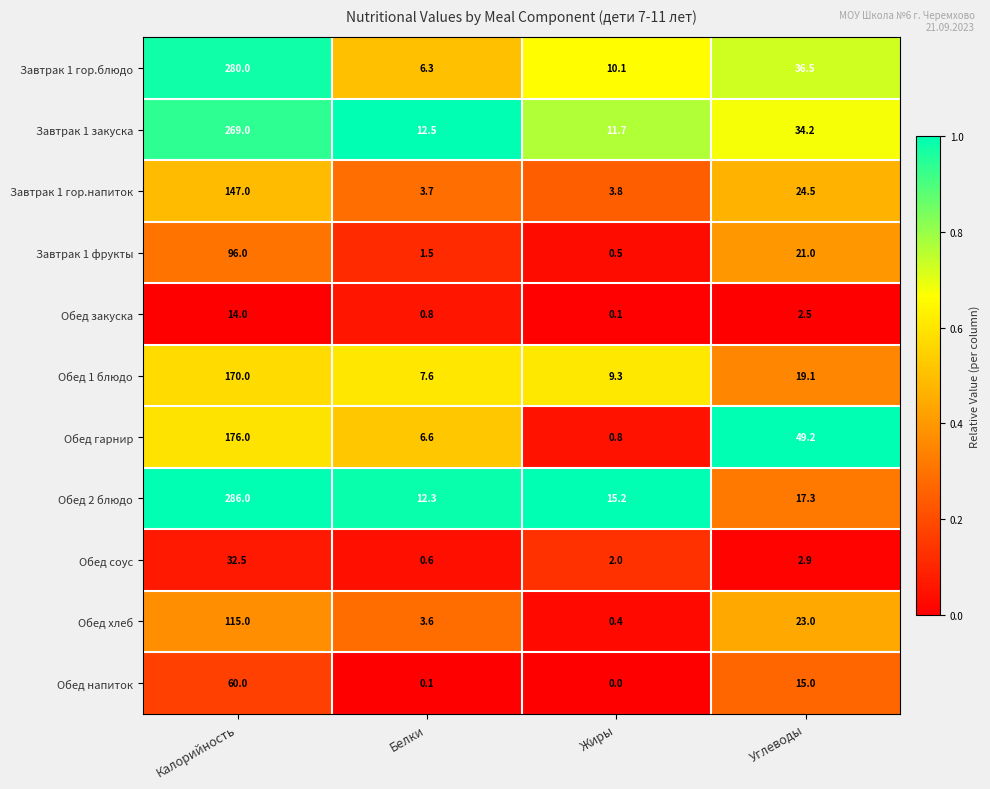

What is the sum of all Обед соус values?

38.0